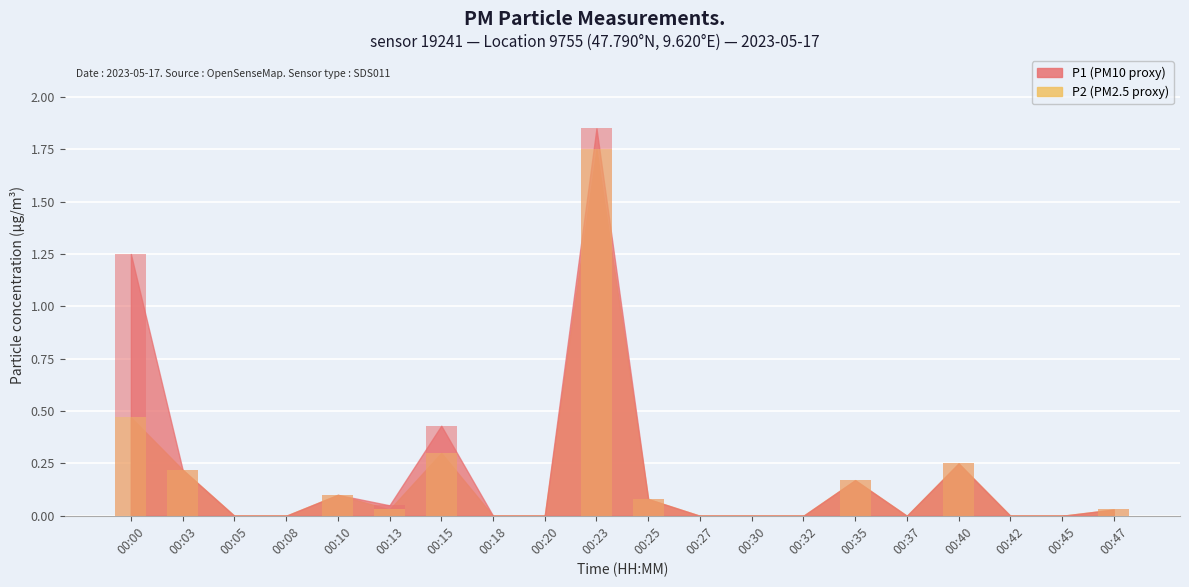

Reading left to right, list all the values displayed in this chart.

P1: 1.2	0.2	0.0	0.0	0.1	0.1	0.4	0.0	0.0	1.9	0.1	0.0	0.0	0.0	0.2	0.0	0.2	0.0	0.0	0.0
P2: 0.5	0.2	0.0	0.0	0.1	0.0	0.3	0.0	0.0	1.8	0.1	0.0	0.0	0.0	0.2	0.0	0.2	0.0	0.0	0.0